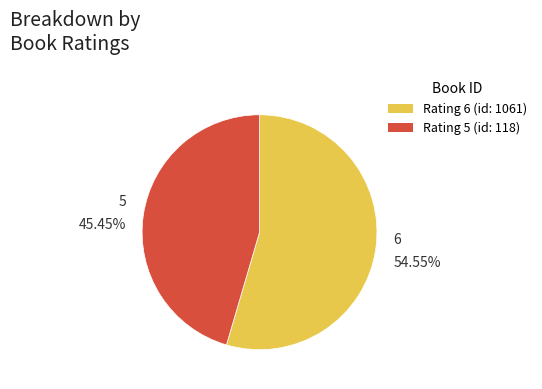

Is there a majority slice in this chart?

Yes